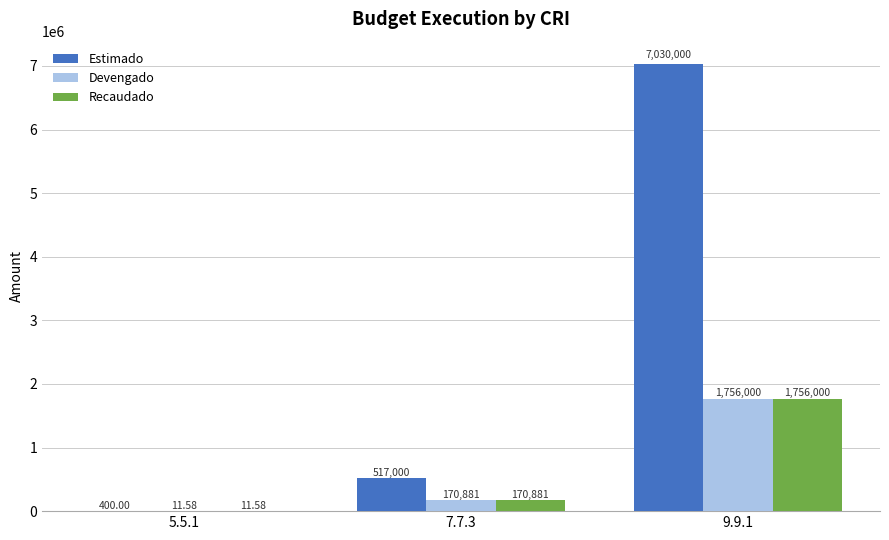

At which label is Estimado closest to 3515200?

7.7.3